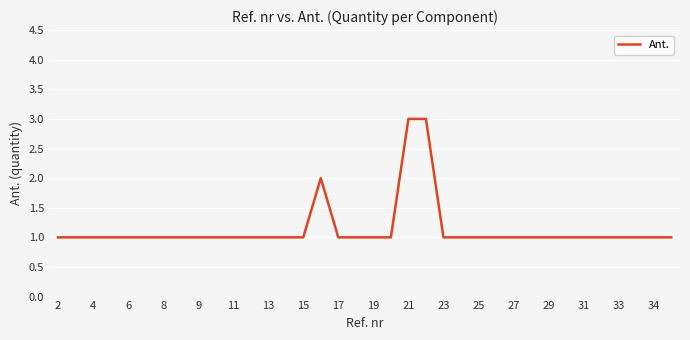

How many values are between 1 and 2?

34